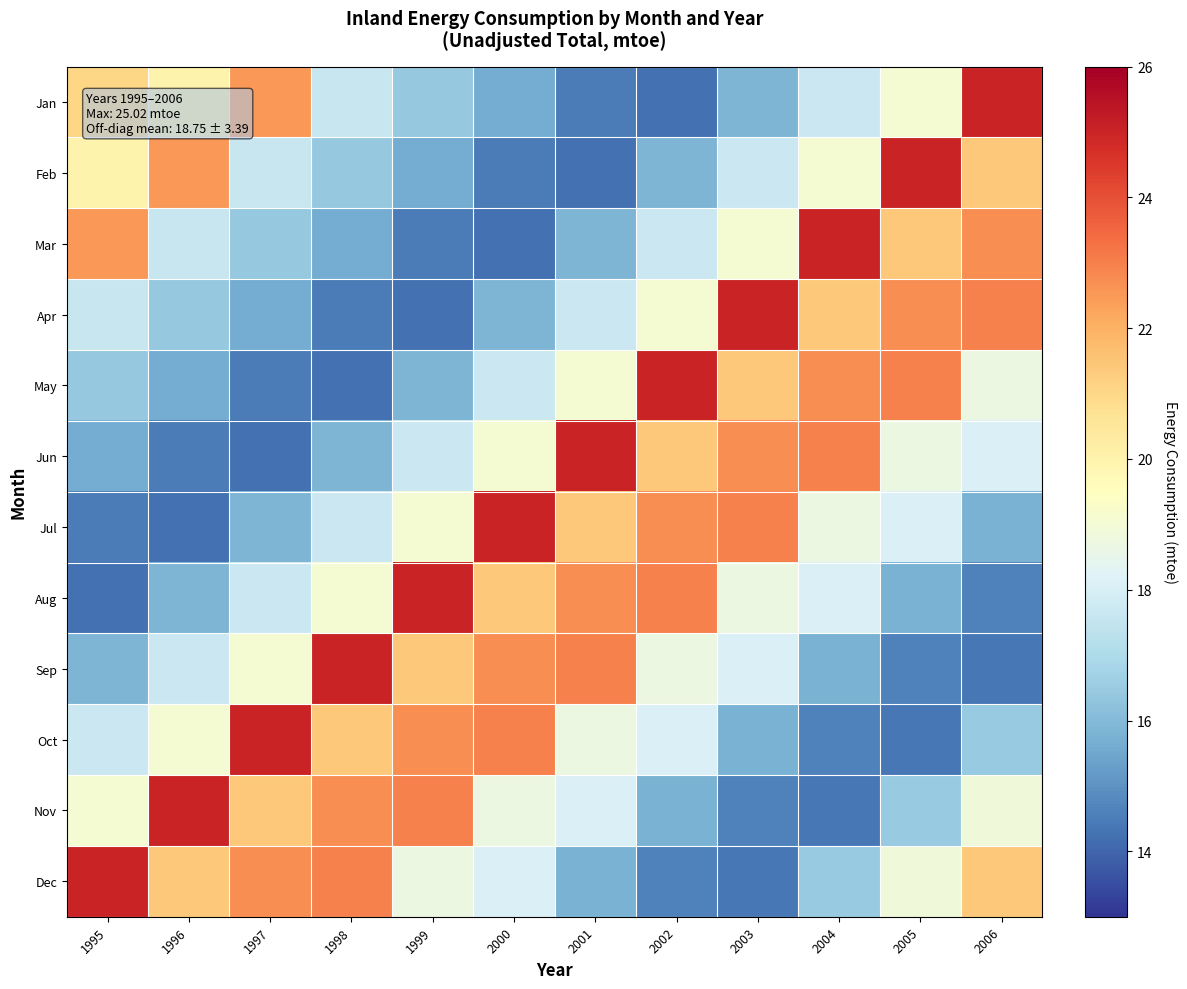

Reading right to left, list all the values displayed in this chart.

Jan: 2006=25.0	2005=19.1	2004=17.7	2003=15.8	2002=14.2	2001=14.5	2000=15.6	1999=16.4	1998=17.6	1997=22.5	1996=20.0	1995=21.0
Feb: 2006=21.4	2005=25.0	2004=19.1	2003=17.7	2002=15.8	2001=14.2	2000=14.5	1999=15.6	1998=16.4	1997=17.6	1996=22.5	1995=20.0
Mar: 2006=22.7	2005=21.4	2004=25.0	2003=19.1	2002=17.7	2001=15.8	2000=14.2	1999=14.5	1998=15.6	1997=16.4	1996=17.6	1995=22.5
Apr: 2006=23.0	2005=22.7	2004=21.4	2003=25.0	2002=19.1	2001=17.7	2000=15.8	1999=14.2	1998=14.5	1997=15.6	1996=16.4	1995=17.6
May: 2006=18.7	2005=23.0	2004=22.7	2003=21.4	2002=25.0	2001=19.1	2000=17.7	1999=15.8	1998=14.2	1997=14.5	1996=15.6	1995=16.4
Jun: 2006=18.1	2005=18.7	2004=23.0	2003=22.7	2002=21.4	2001=25.0	2000=19.1	1999=17.7	1998=15.8	1997=14.2	1996=14.5	1995=15.6
Jul: 2006=15.8	2005=18.1	2004=18.7	2003=23.0	2002=22.7	2001=21.4	2000=25.0	1999=19.1	1998=17.7	1997=15.8	1996=14.2	1995=14.5
Aug: 2006=14.6	2005=15.8	2004=18.1	2003=18.7	2002=23.0	2001=22.7	2000=21.4	1999=25.0	1998=19.1	1997=17.7	1996=15.8	1995=14.2
Sep: 2006=14.4	2005=14.6	2004=15.8	2003=18.1	2002=18.7	2001=23.0	2000=22.7	1999=21.4	1998=25.0	1997=19.1	1996=17.7	1995=15.8
Oct: 2006=16.5	2005=14.4	2004=14.6	2003=15.8	2002=18.1	2001=18.7	2000=23.0	1999=22.7	1998=21.4	1997=25.0	1996=19.1	1995=17.7
Nov: 2006=18.8	2005=16.5	2004=14.4	2003=14.6	2002=15.8	2001=18.1	2000=18.7	1999=23.0	1998=22.7	1997=21.4	1996=25.0	1995=19.1
Dec: 2006=21.4	2005=18.8	2004=16.5	2003=14.4	2002=14.6	2001=15.8	2000=18.1	1999=18.7	1998=23.0	1997=22.7	1996=21.4	1995=25.0